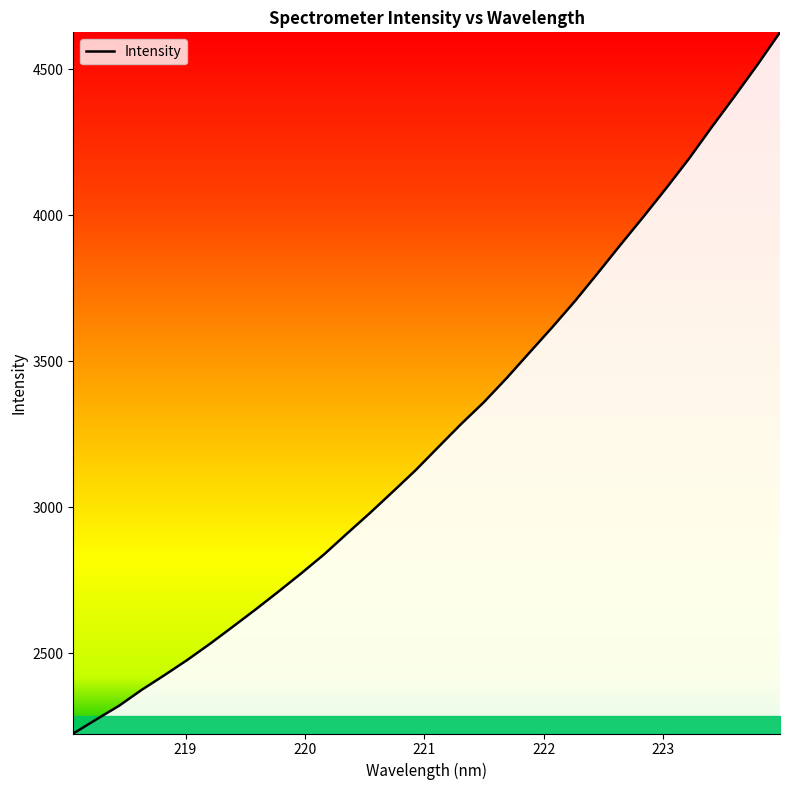

What is the maximum value shown in the chart?

4626.0